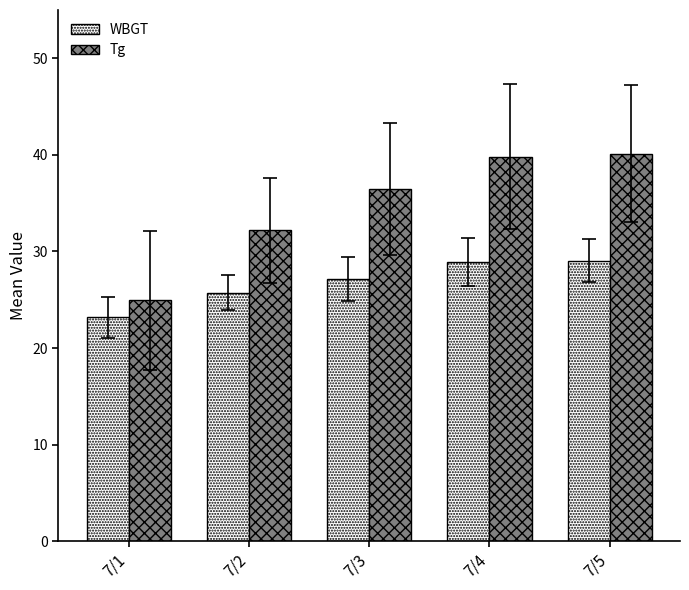

What is the greatest value displayed?

40.1